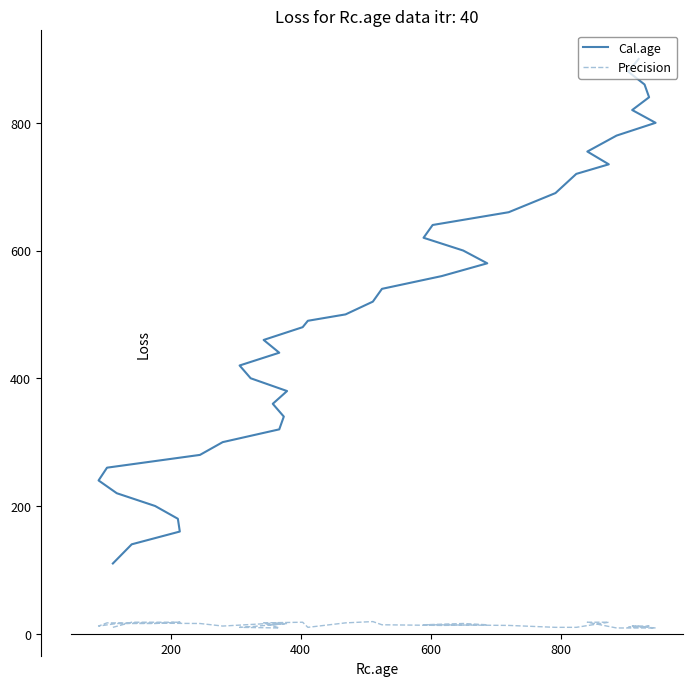

The Cal.age series shows 300 at 27. True or false?

False